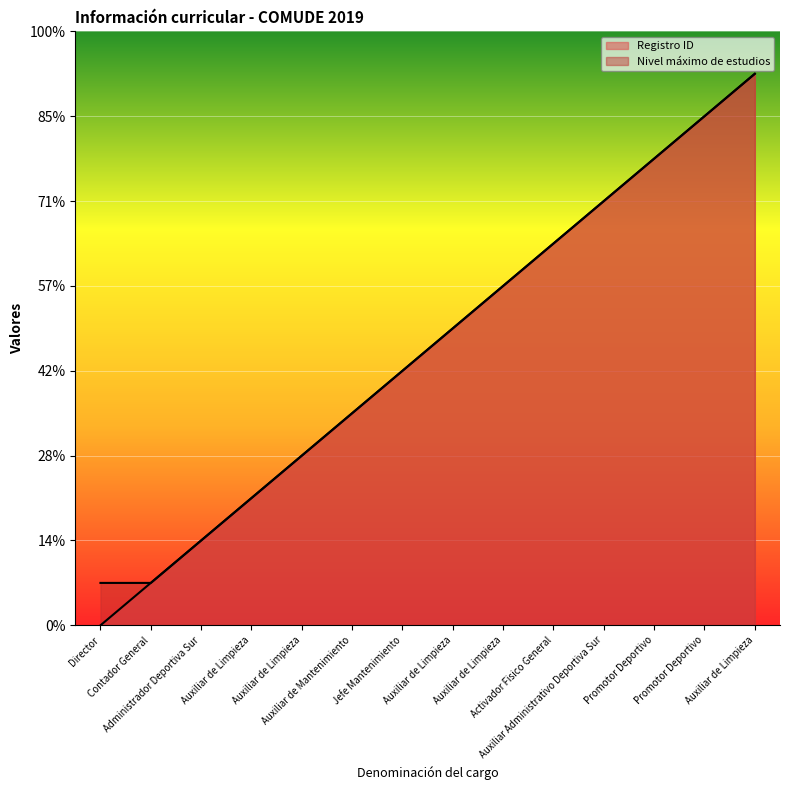

True or false: Nivel máximo de estudios has more than 1 points higher than both neighbors.

False